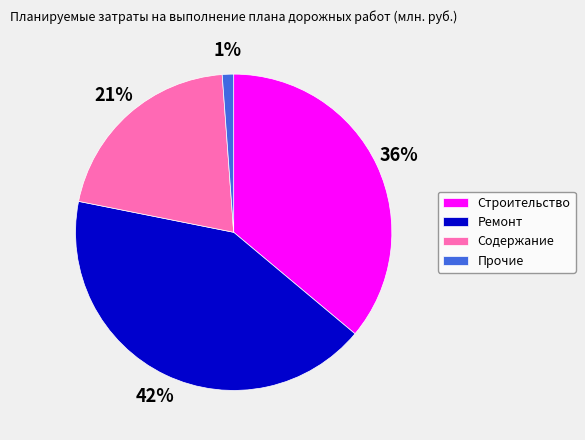

How many segments does this pie chart have?

4